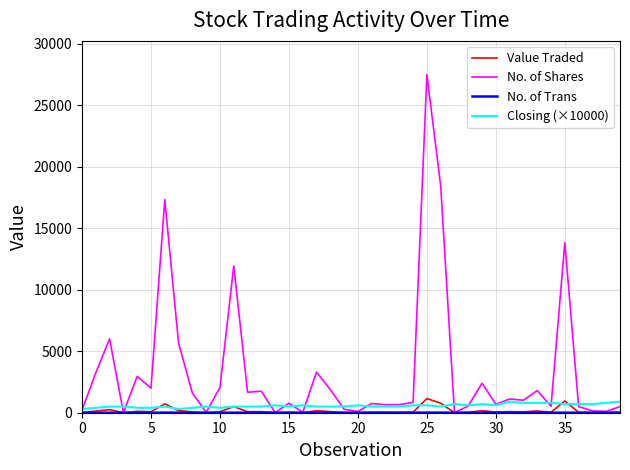

Which series has the largest total across all categories?

No. of Shares